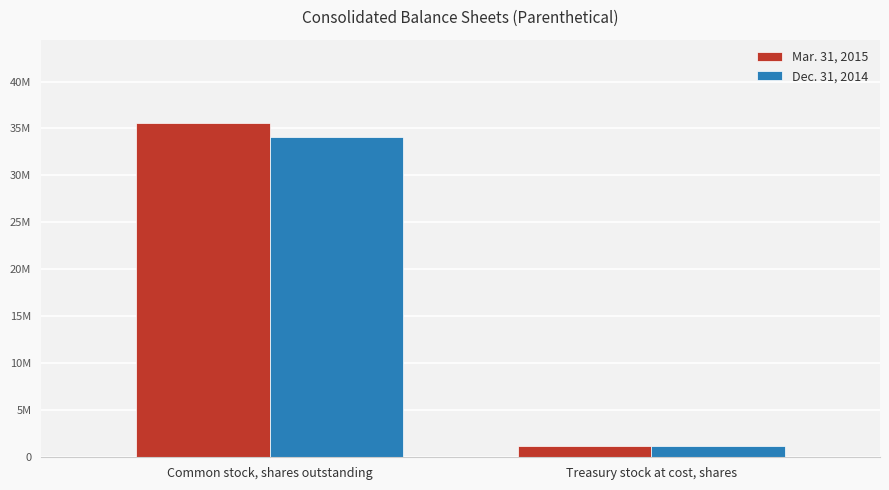

What are all the series names shown in the legend?

Mar. 31, 2015, Dec. 31, 2014